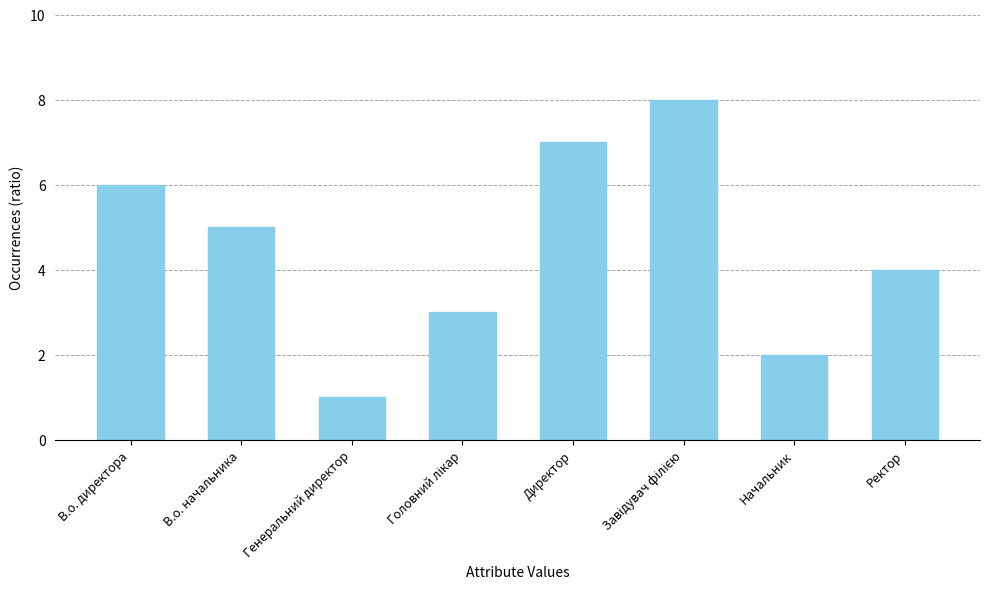

Reading left to right, list all the values displayed in this chart.

6	5	1	3	7	8	2	4